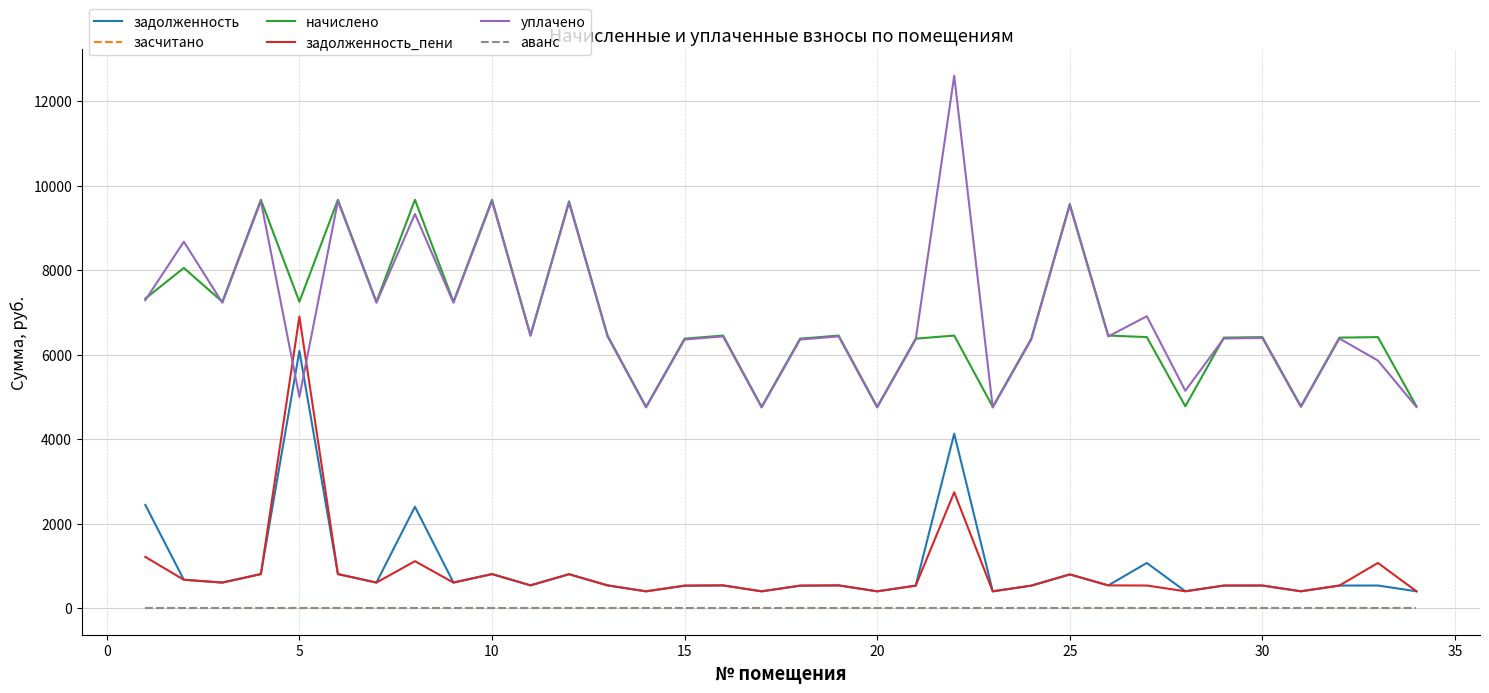

Does the chart have visible grid lines?

Yes